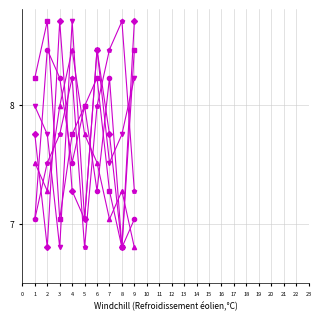

What is the total value across all series at 5?

44.6